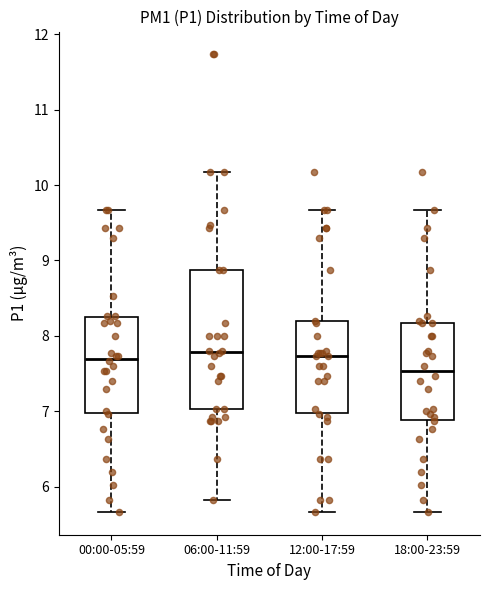

Comparing the boxes themselves (not the whiskers), which one is the tallest?

06:00-11:59